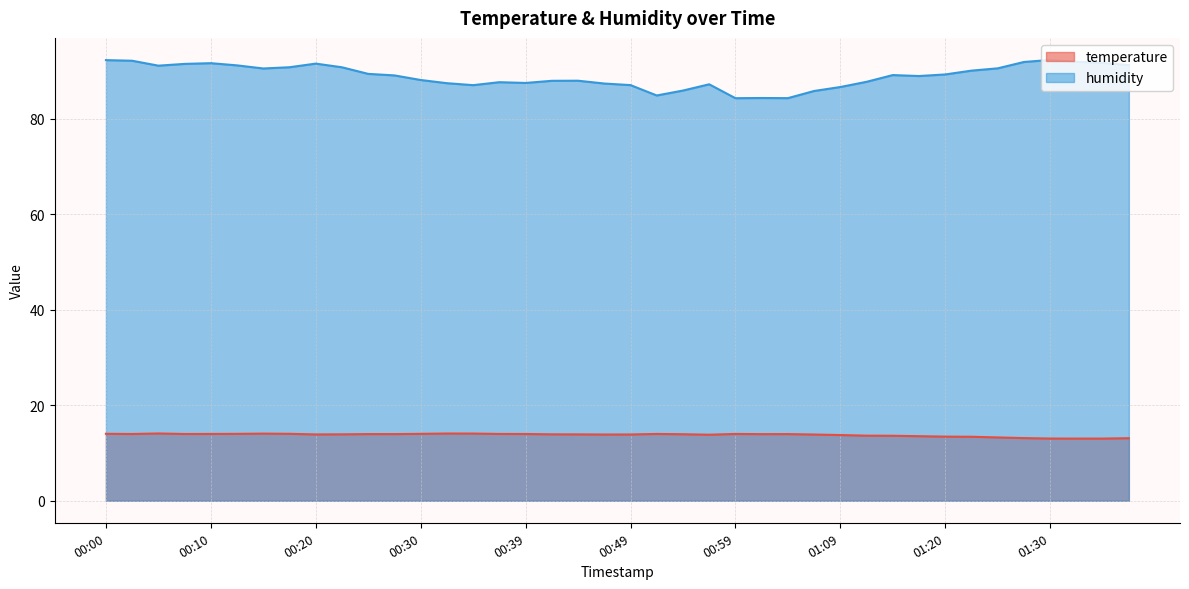

How many values in the humidity series are below 89?

19